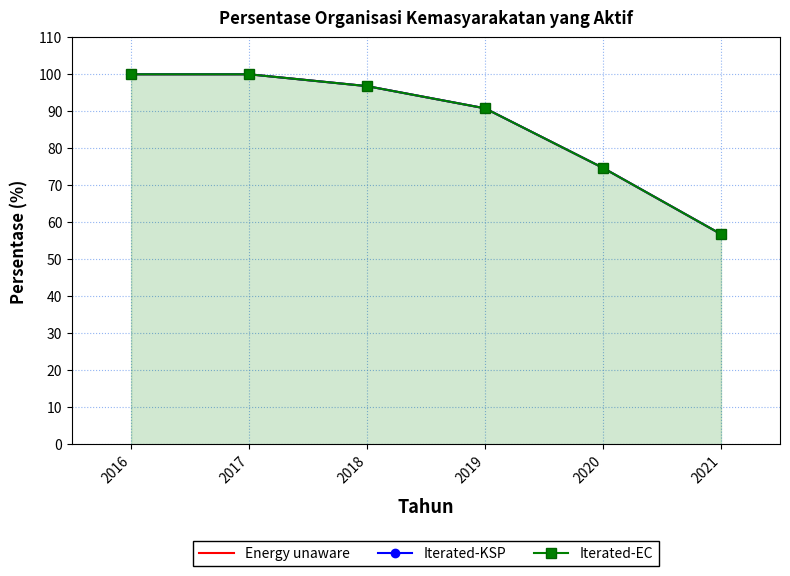

Reading left to right, what are all the values shown in this chart?

Energy unaware: 100.0	100.0	96.8	90.8	74.7	56.8
Iterated-KSP: 100.0	100.0	96.8	90.8	74.7	56.8
Iterated-EC: 100.0	100.0	96.8	90.8	74.7	56.8